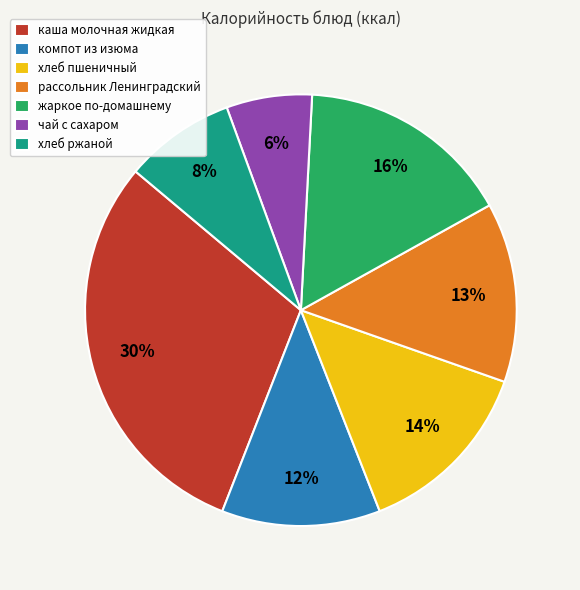

To the nearest percent, what is the difference between the чай с сахаром and каша молочная жидкая slice percentages?

24%